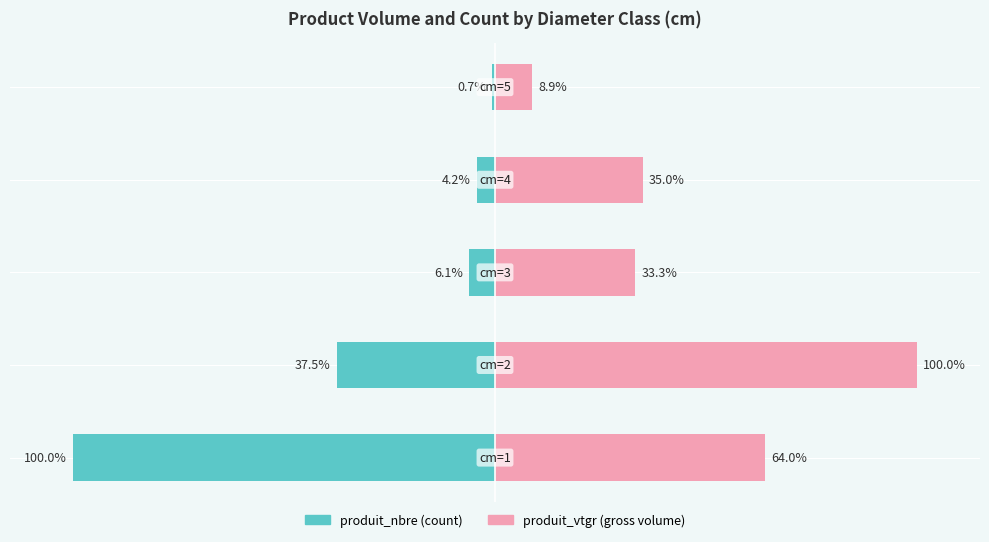

Which series has the largest range (max minus min)?

produit_nbre